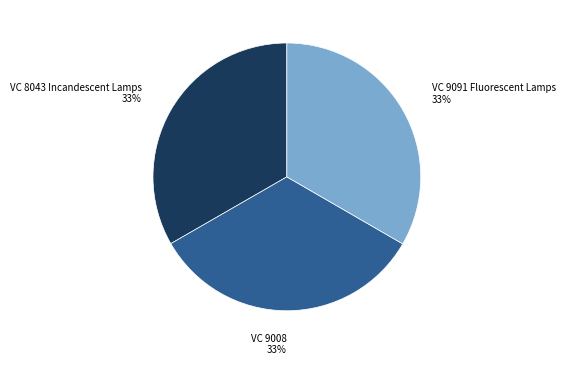

Is there any slice that represents more than half of the pie?

No